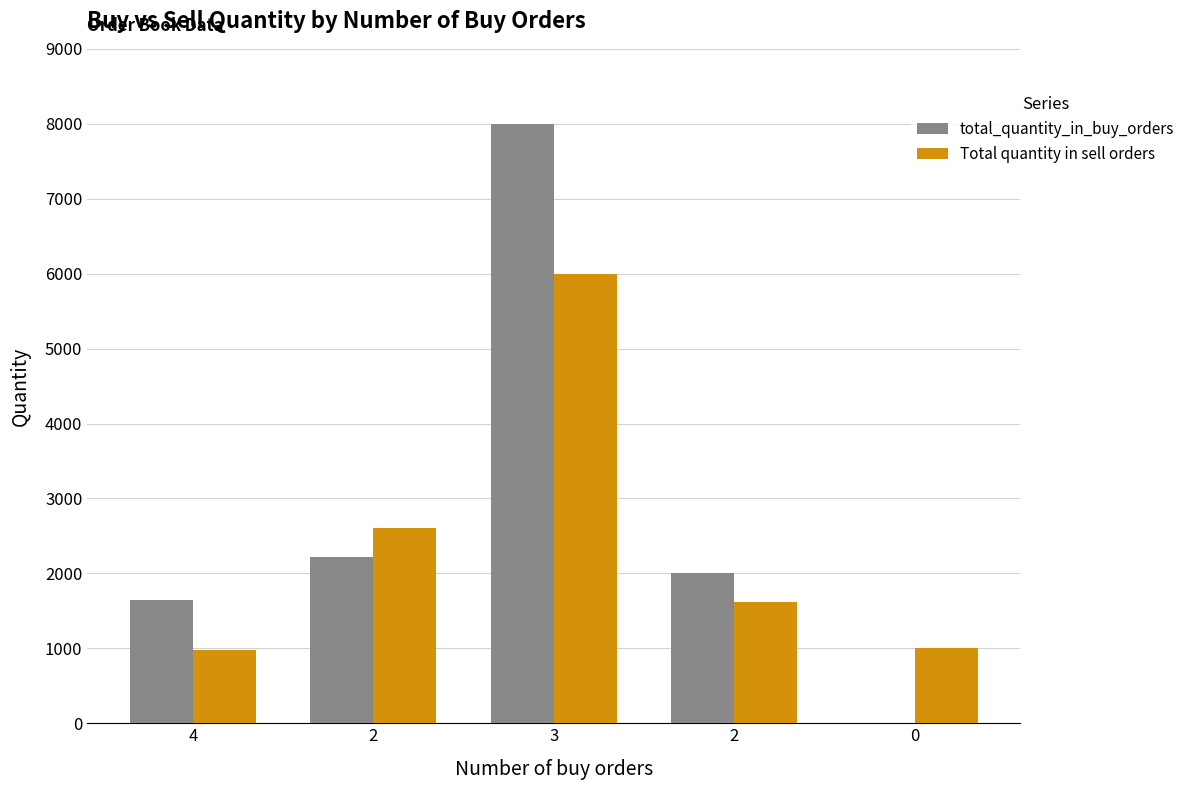

Between 4 and 3, which is larger?

3